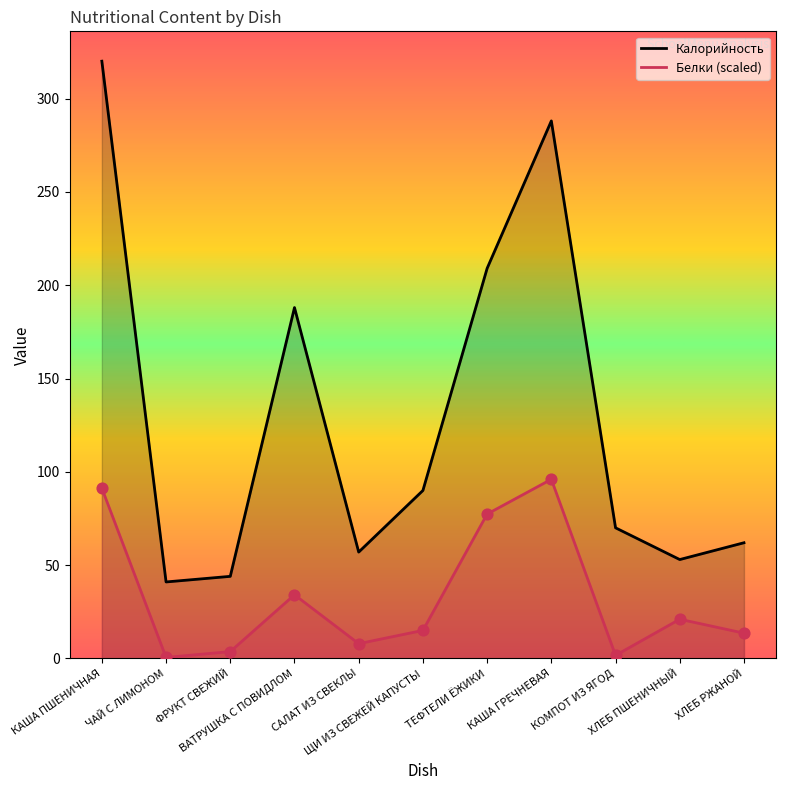

Which series has the widest spread of Y values?

Калорийность